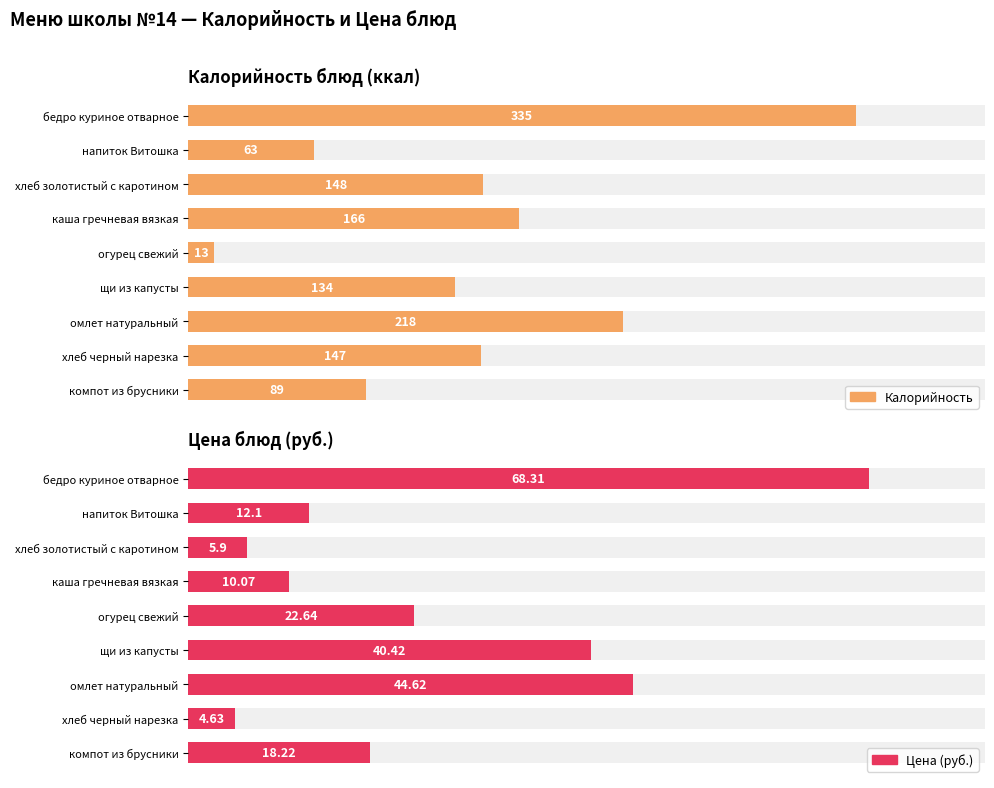

Rank the series at бедро куриное отварное from highest to lowest value.

Калорийность, Цена (руб.)